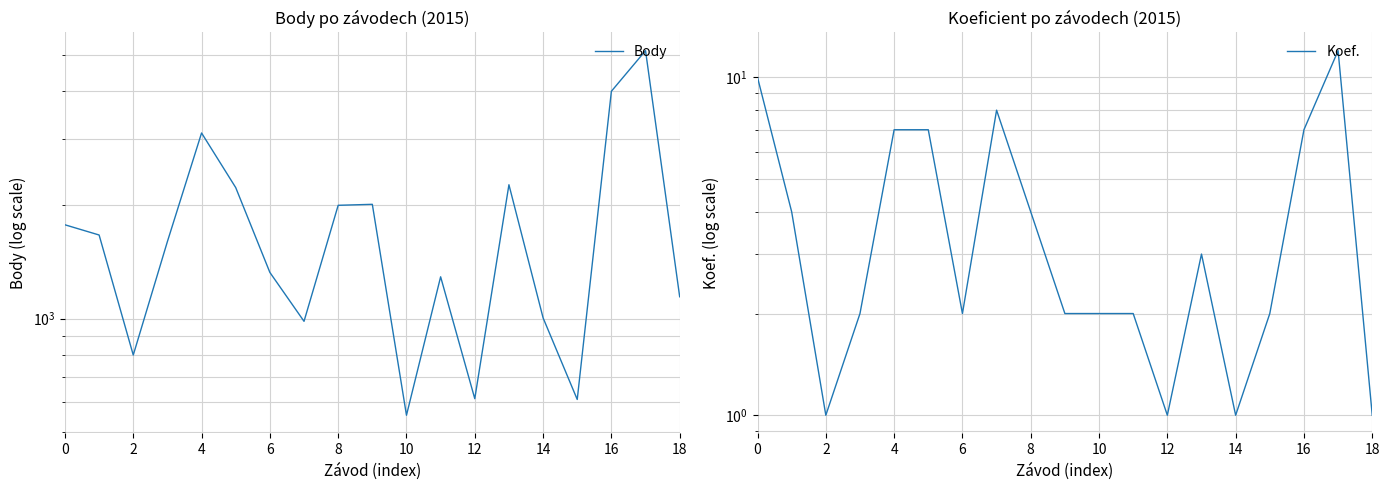

True or false: Koef. has a value of 4 at 17.

False